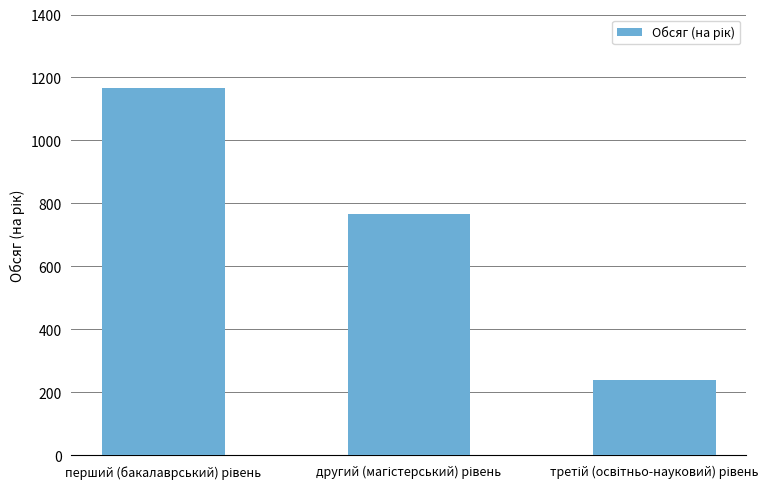

What is the average value?

724